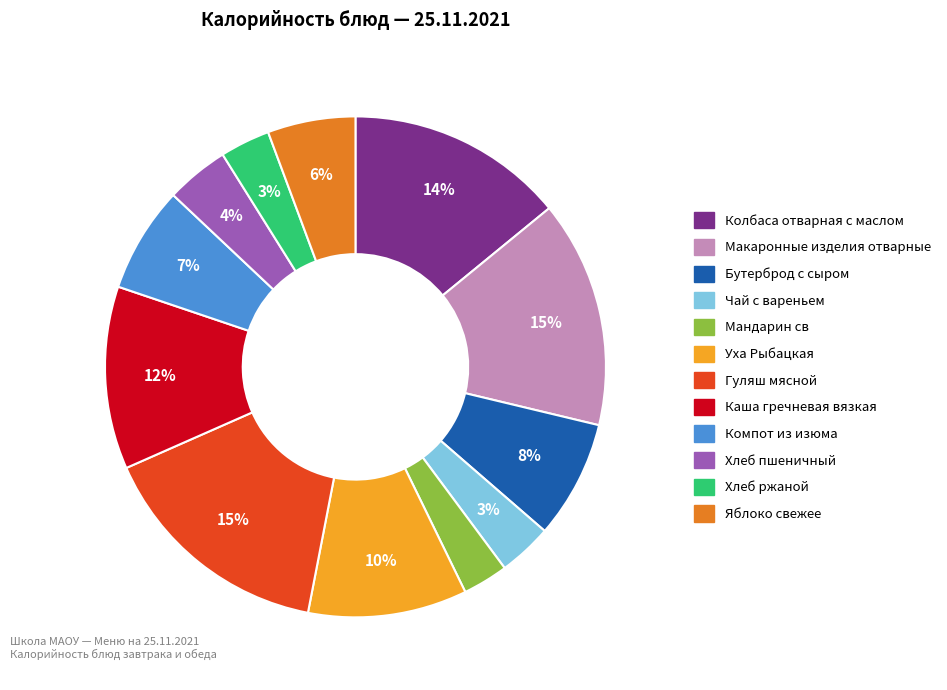

Between Хлеб ржаной and Макаронные изделия отварные, which is larger?

Макаронные изделия отварные